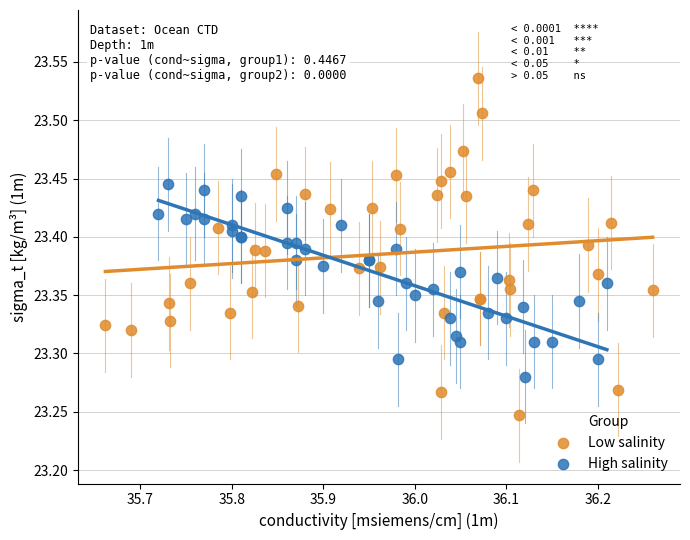

What are all the series names shown in the legend?

Low salinity, High salinity